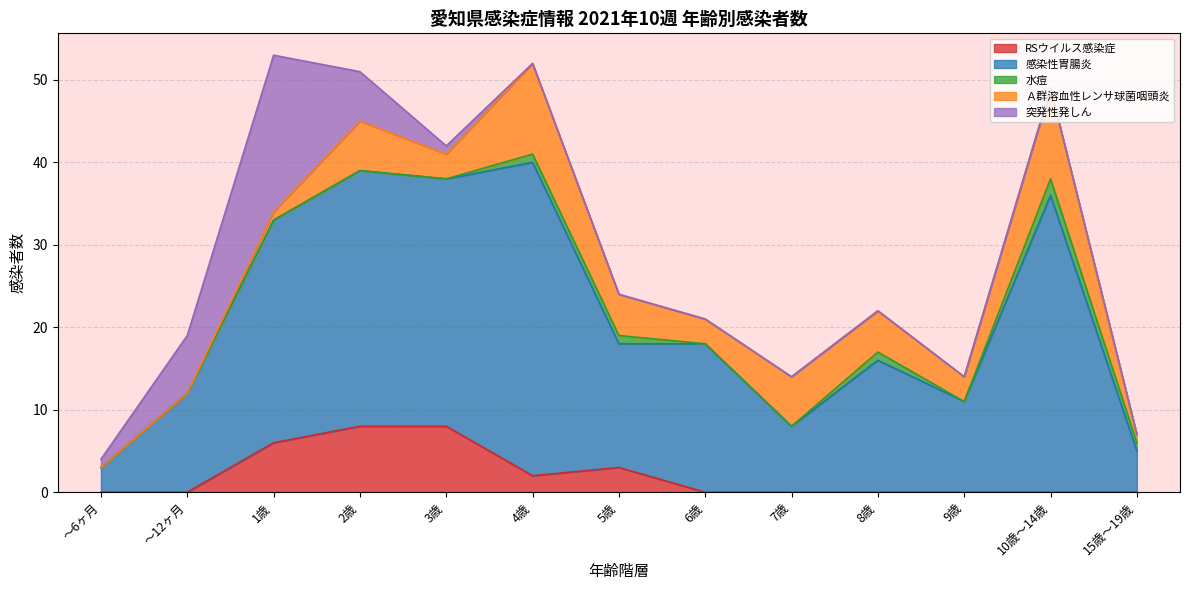

True or false: Ａ群溶血性レンサ球菌咽頭炎 and 水痘 cross at least once.

False